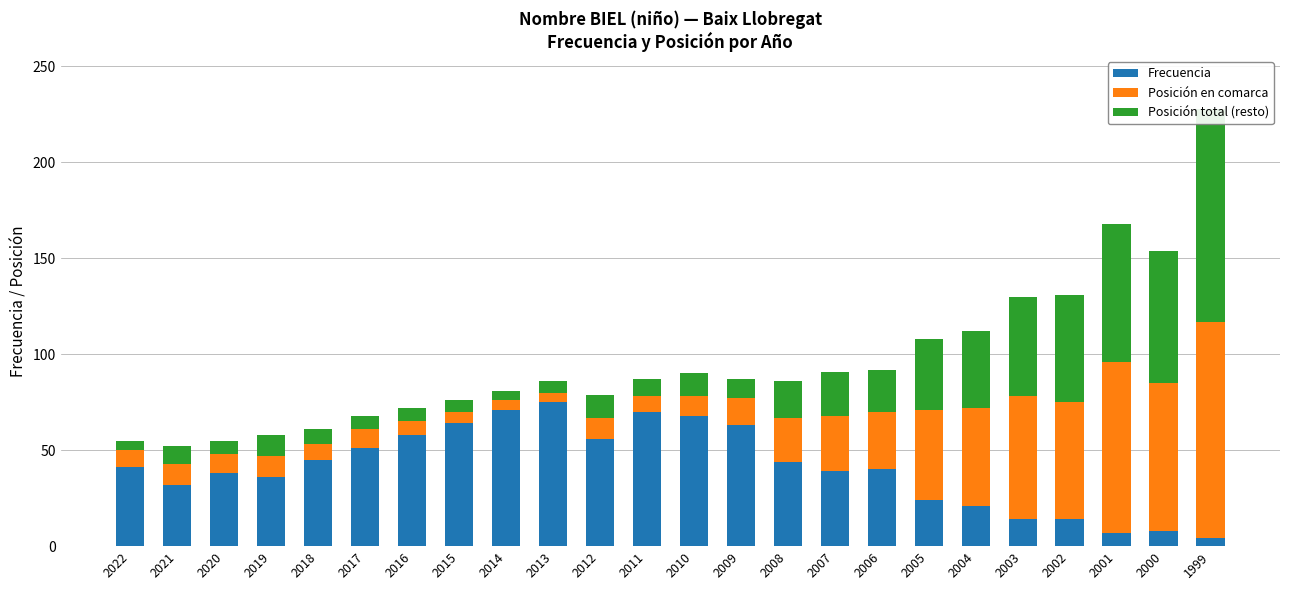

At which label does Posición total (resto) first exceed 12?

2008